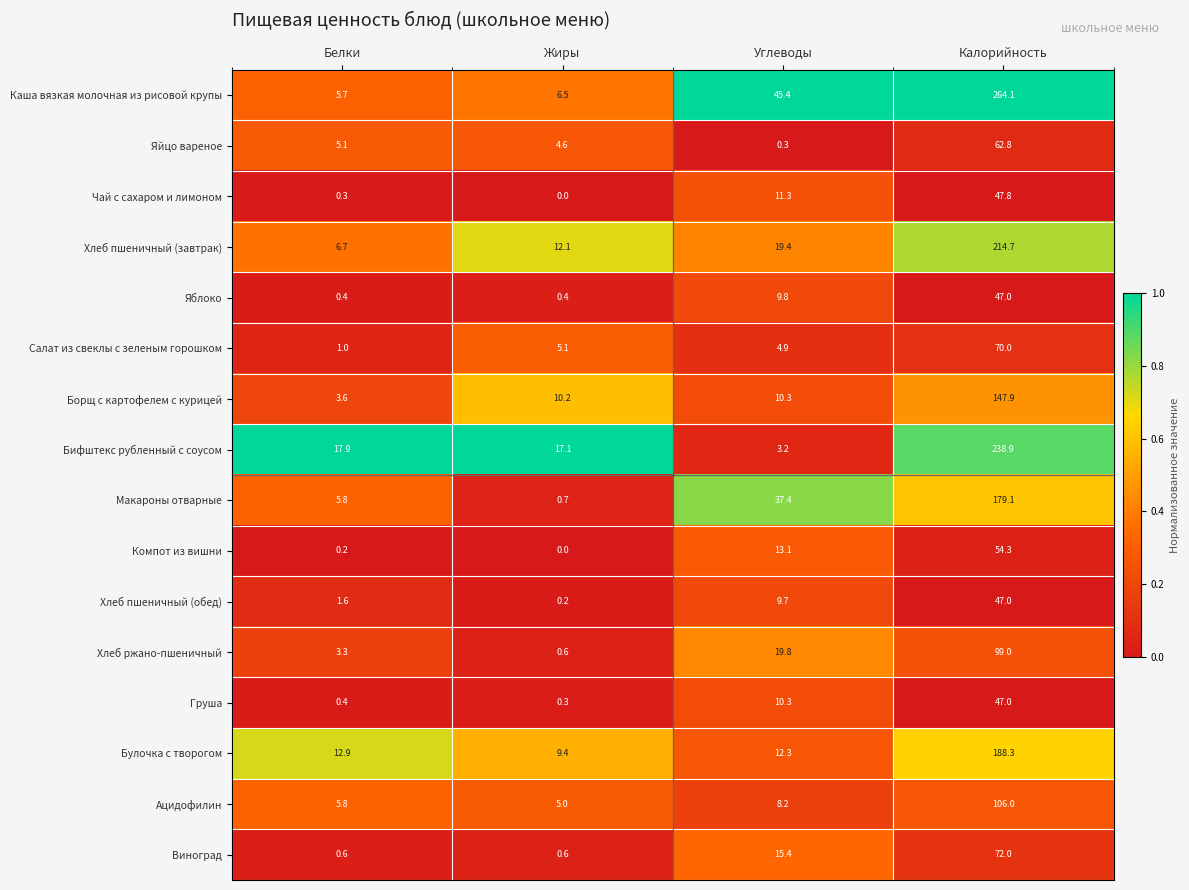

At which label does Бифштекс рубленный с соусом reach its minimum?

Углеводы